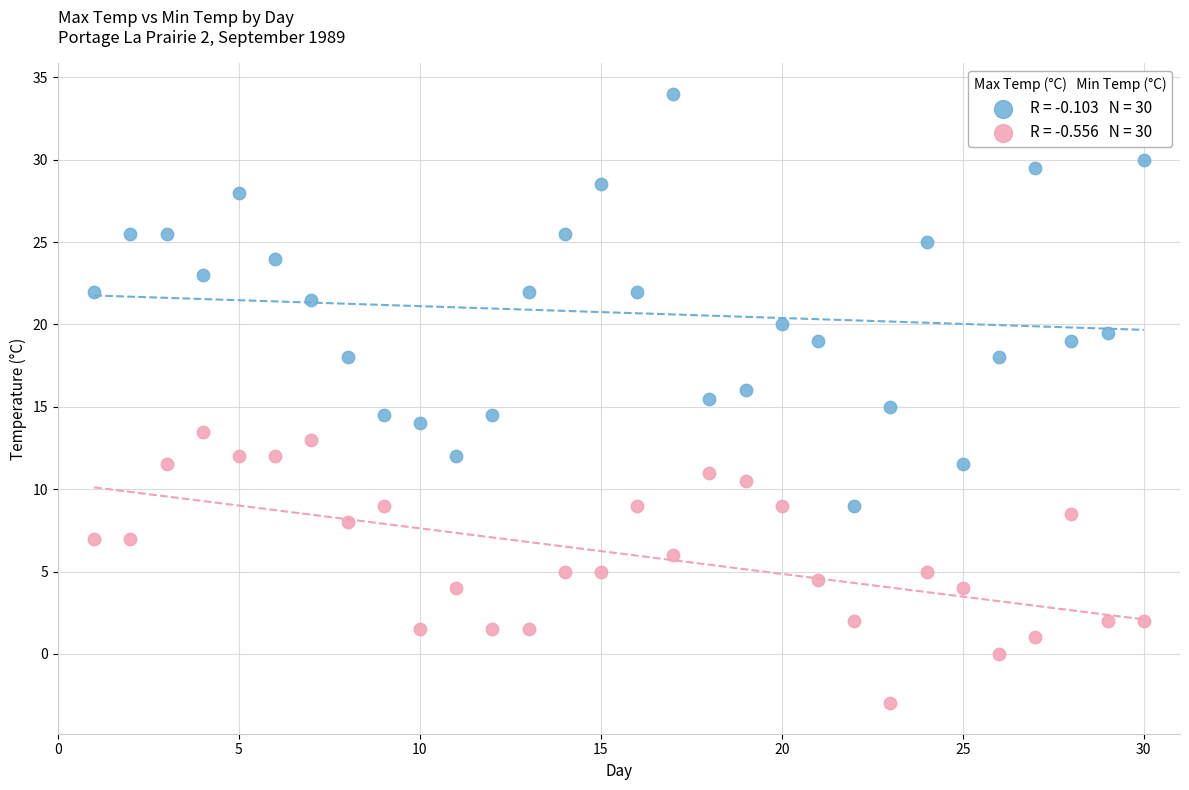

Across all data points, what is the range of Y values (max minus min)?

37.0